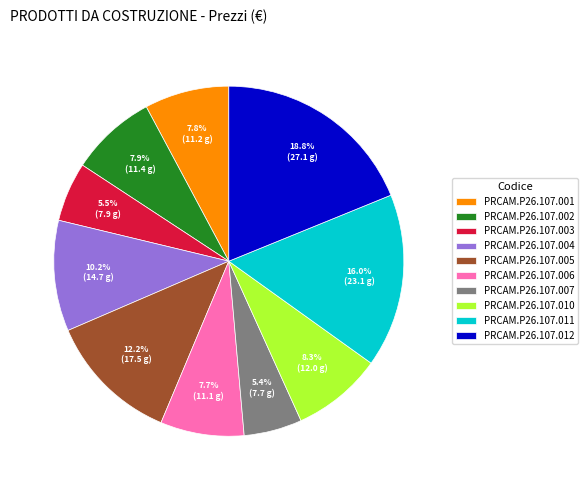

What is the ratio of the value at PRCAM.P26.107.010 to the value at PRCAM.P26.107.006?

1.1